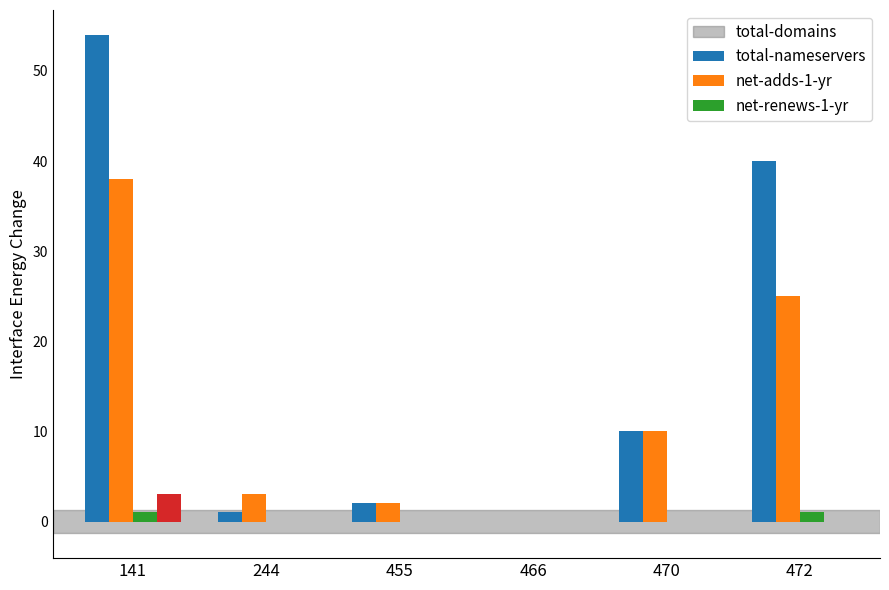

The value of net-renews-1-yr at 244 is -2. True or false?

False